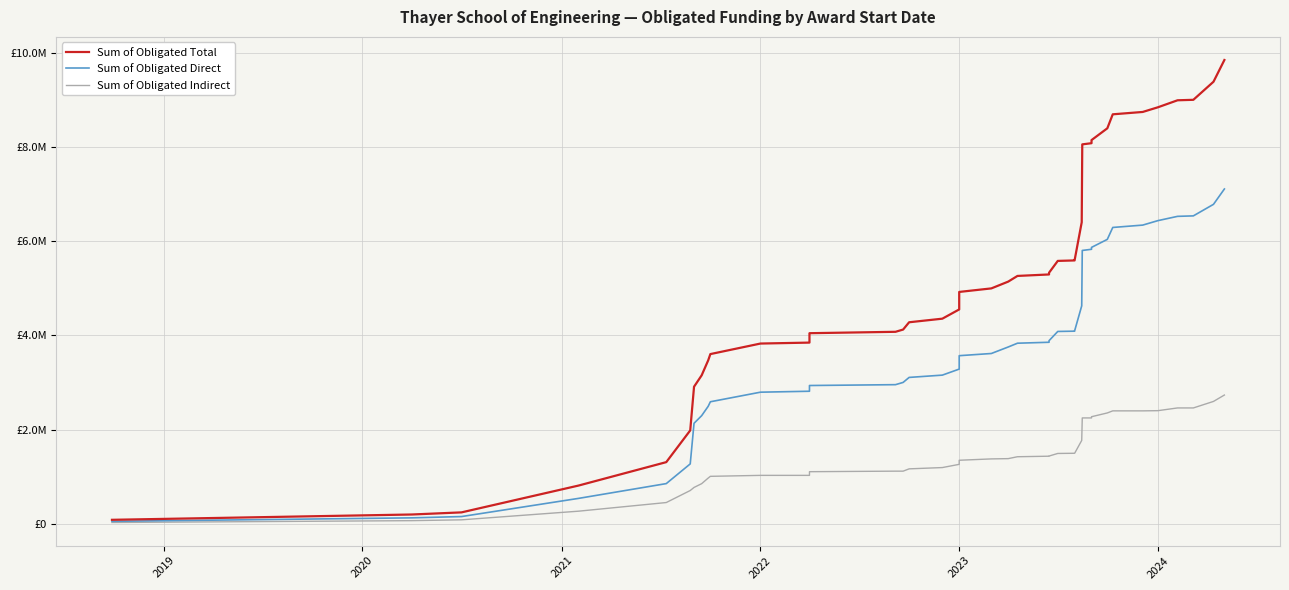

Rank the series by their maximum value, from lowest to highest.

Sum of Obligated Indirect, Sum of Obligated Direct, Sum of Obligated Total